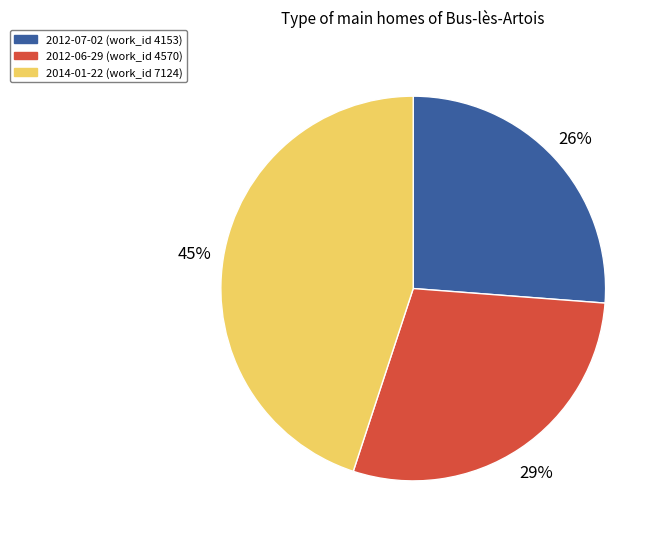

Between 2012-06-29 and 2012-07-02, which is larger?

2012-06-29